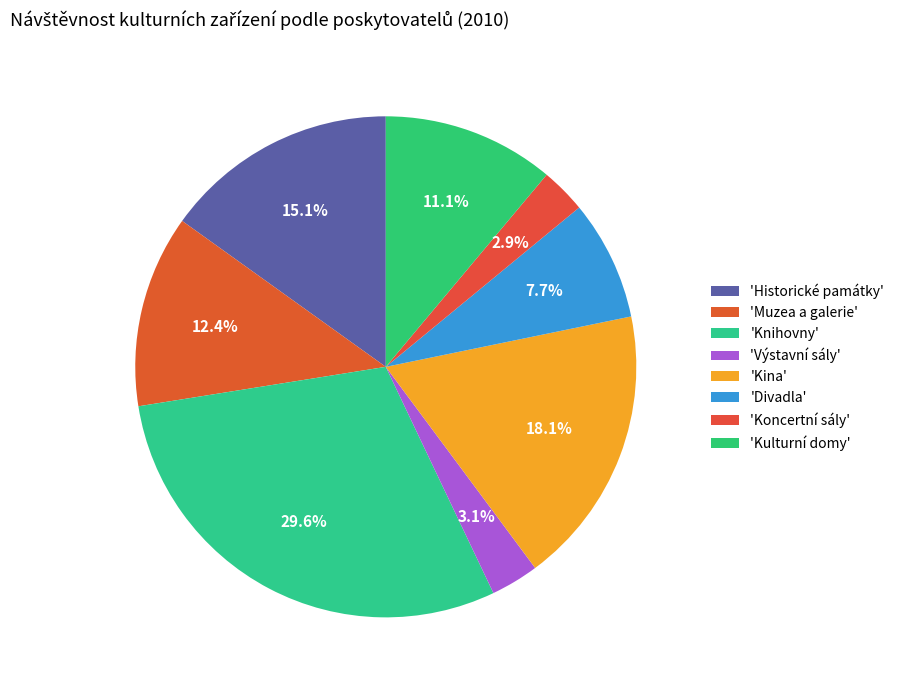

Count the number of slices in the pie.

8